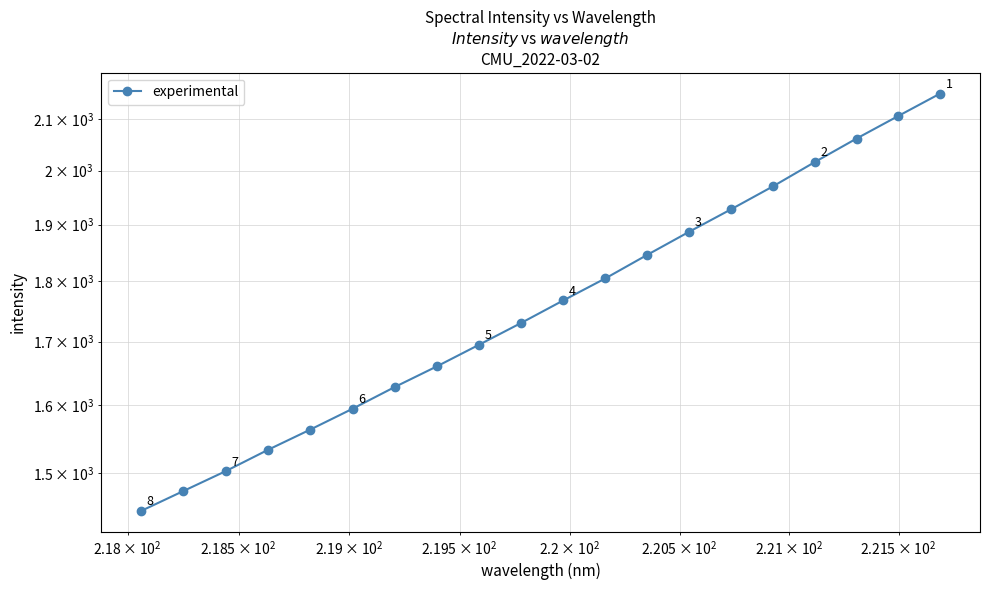

What is the smallest value displayed?

1447.0